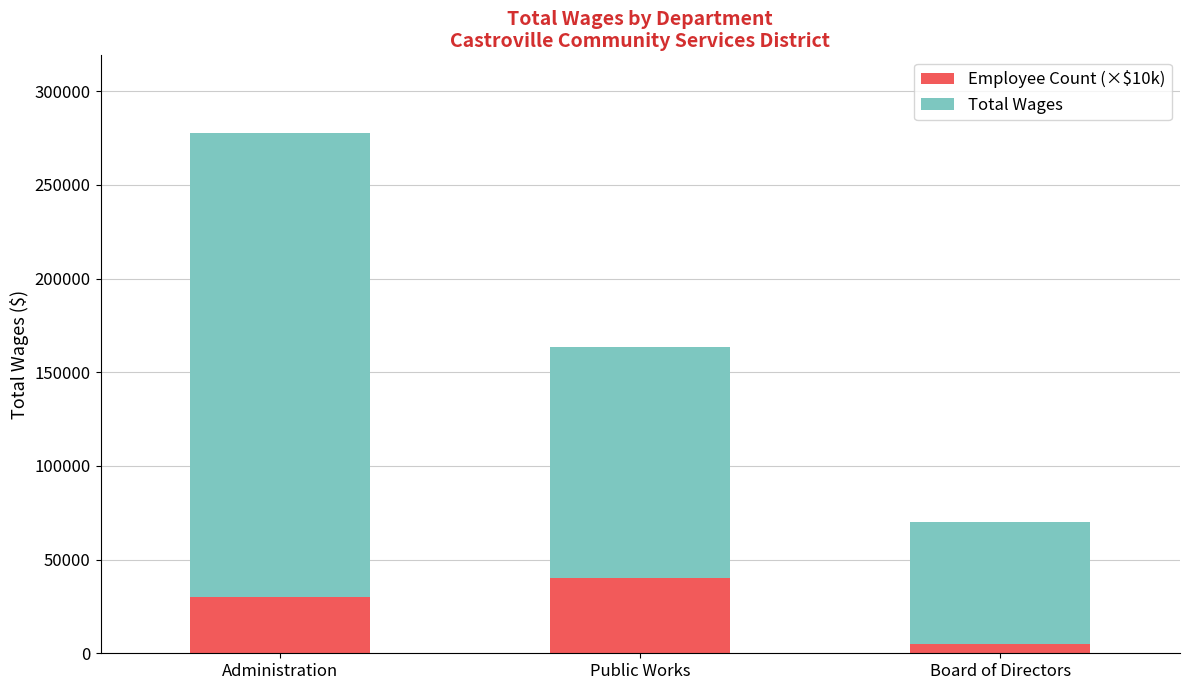

Is it true that Employee Count (×$10k) equals 48910 at Administration?

False